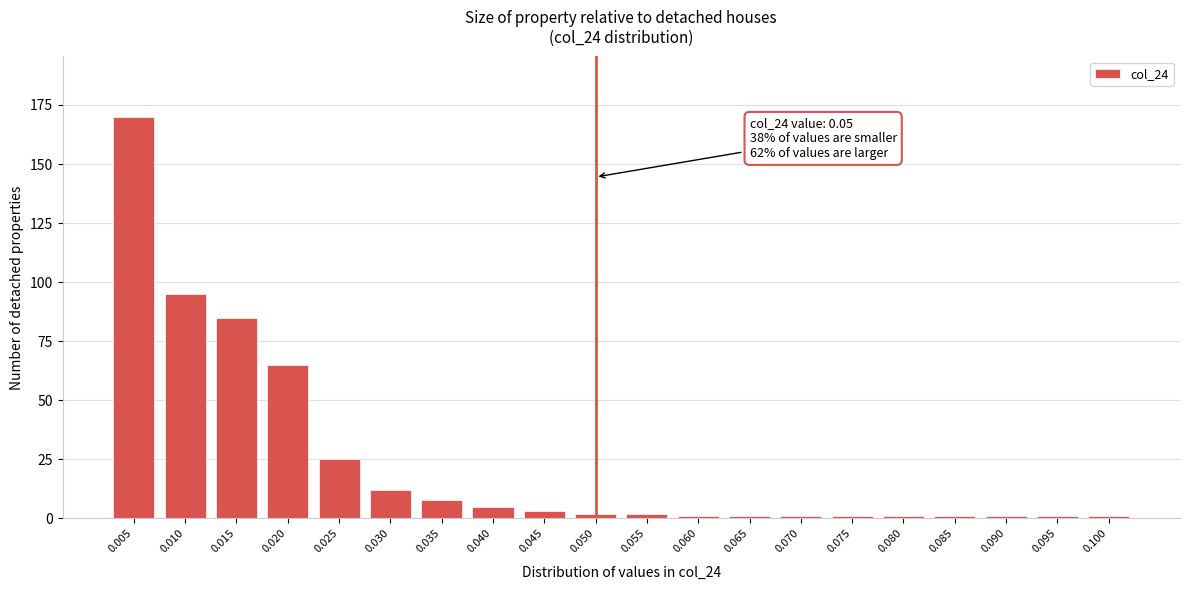

Reading left to right, extract all data points from this chart.

170	95	85	65	25	12	8	5	3	2	2	1	1	1	1	1	1	1	1	1